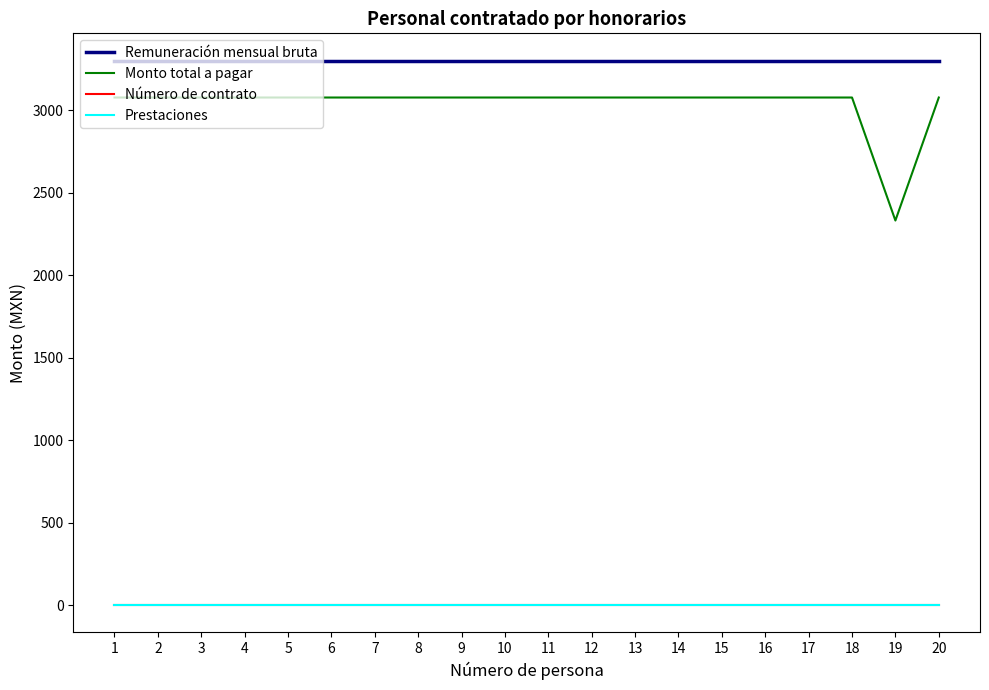

What is the approximate value of Remuneración mensual bruta at 9?

3300.0